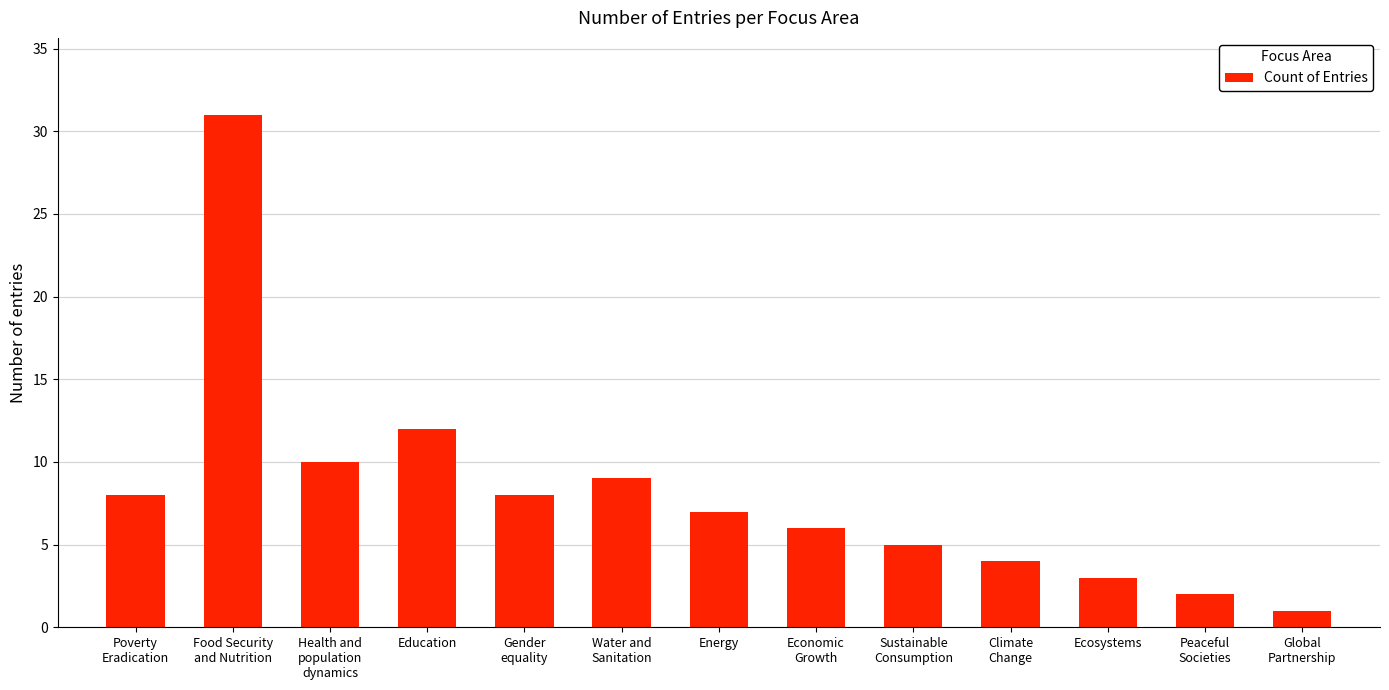

What is the label of the 10th bar from the left?

Climate
Change